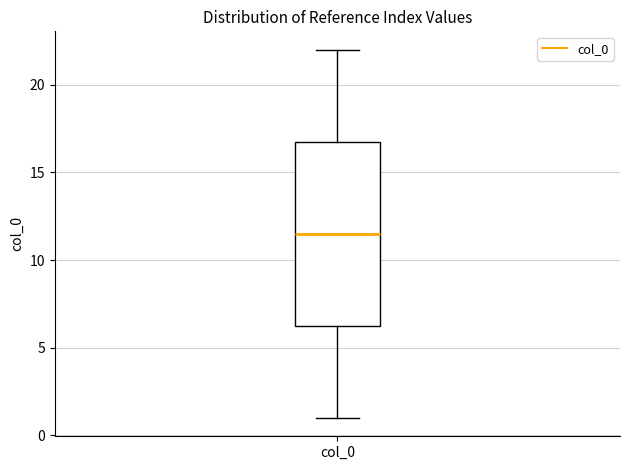

Transcribe this box plot: give where the median line is, the range the box spans, and where the two whiskers end, as read against the y-axis. The values are not printed on the chart, so give them approximately, as read against the axis.

median 11.5, box 6.5 to 17.0, whiskers 1.0 to 22.0